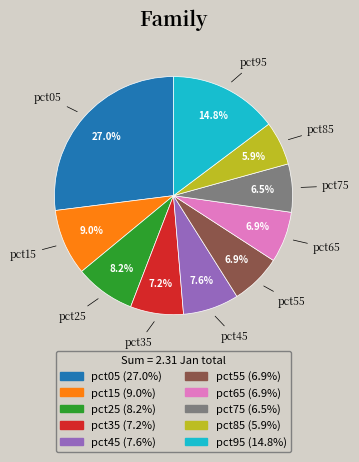

To the nearest percent, what portion does pct25 represent?

8%